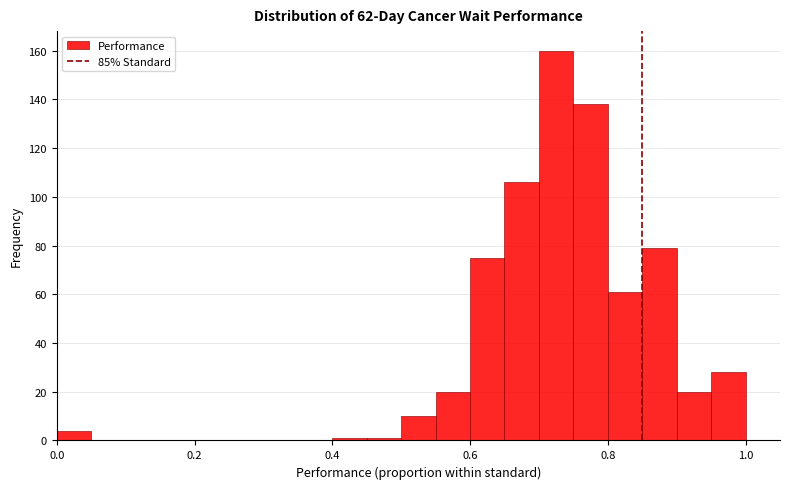

Around what value on the x-axis is the tallest bar? Give the approximate position of its centre, as read against the axis.

0.72